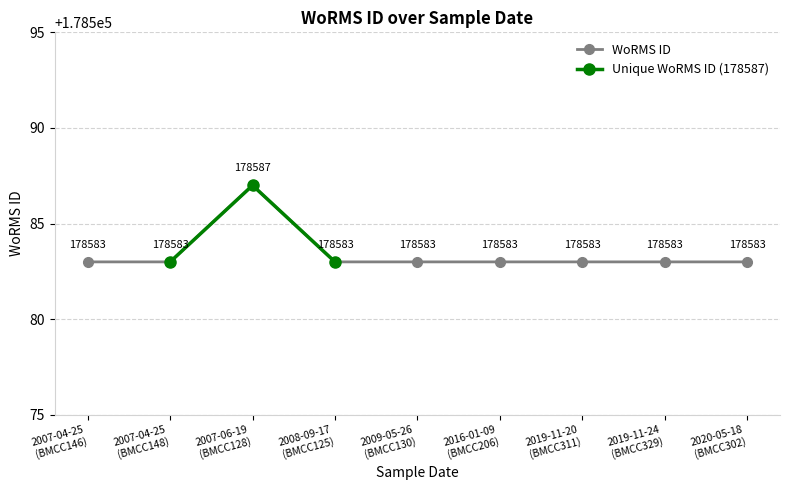

What is the smallest value displayed?

178583